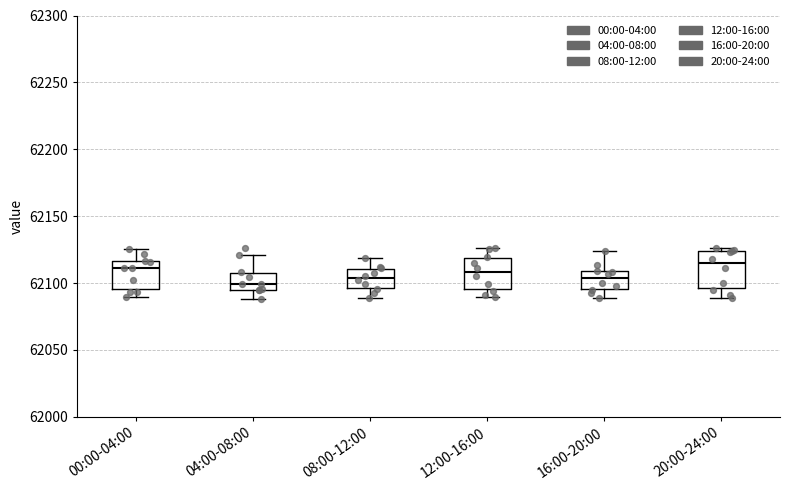

Reading left to right, transcribe this box plot: for each box, give where its median line is, the range the box spans, and where its two whiskers end, as read against the y-axis. The values are not printed on the chart, so give them approximately, as read against the axis.

00:00-04:00: median 62110, box 62095 to 62115, whiskers 62090 to 62125
04:00-08:00: median 62100, box 62095 to 62105, whiskers 62090 to 62120
08:00-12:00: median 62105, box 62095 to 62110, whiskers 62090 to 62120
12:00-16:00: median 62110, box 62095 to 62120, whiskers 62090 to 62125
16:00-20:00: median 62105, box 62095 to 62110, whiskers 62090 to 62125
20:00-24:00: median 62115, box 62095 to 62125, whiskers 62090 to 62125 (just above the box's upper edge)